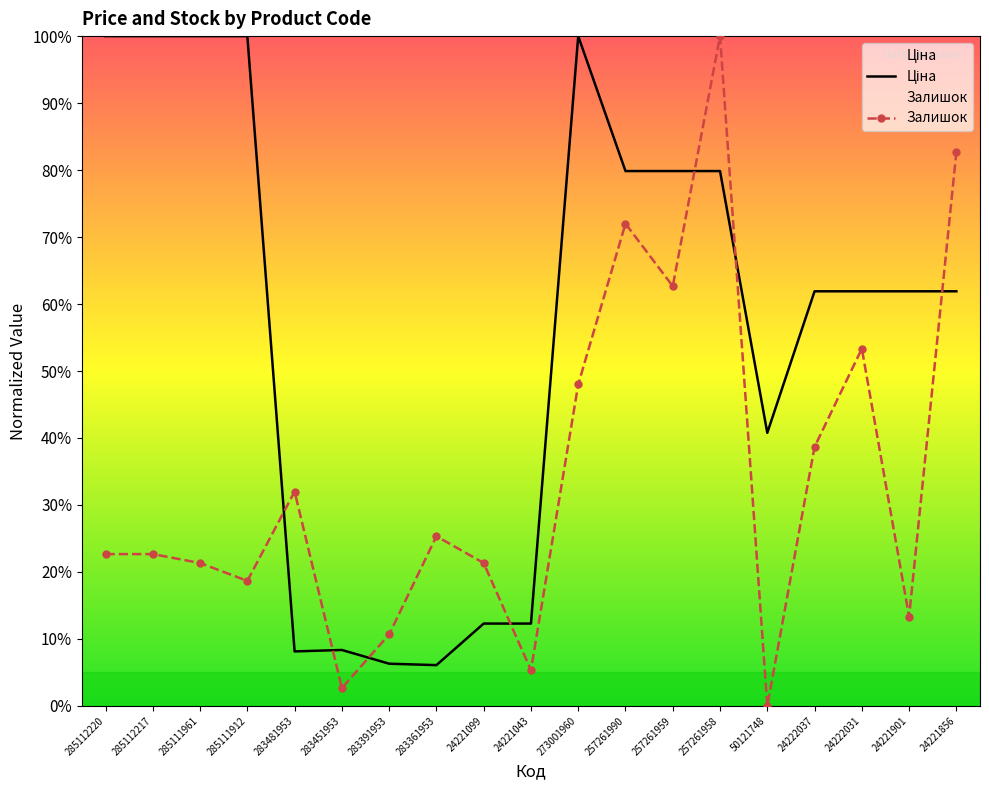

How many lines are shown in the chart?

2